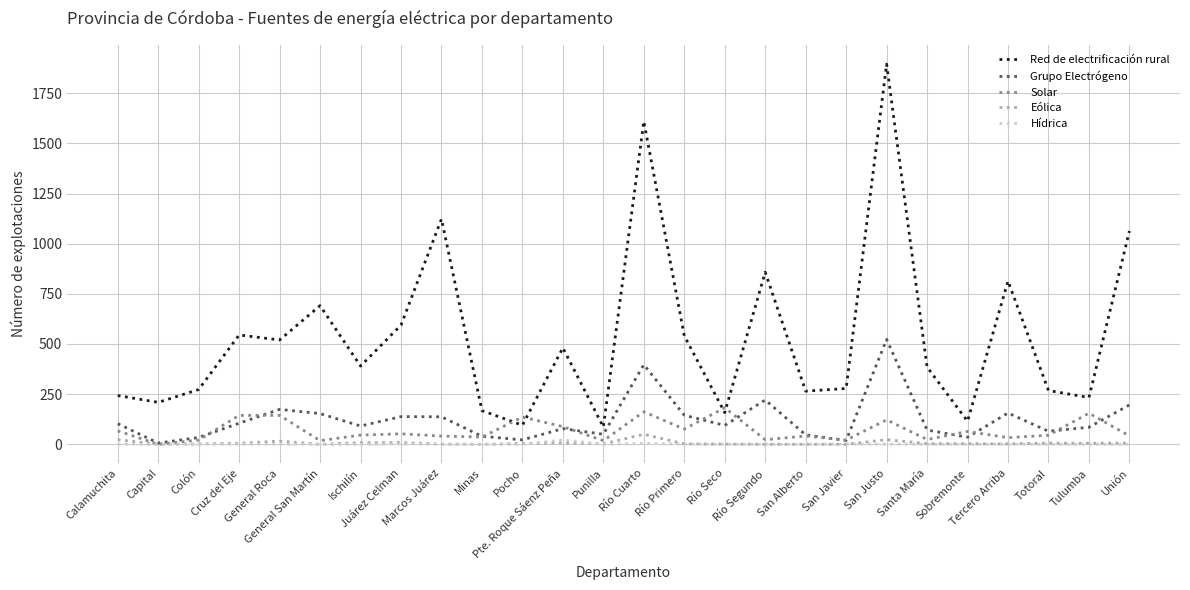

What is the total value across all series at Tercero Arriba?

1006